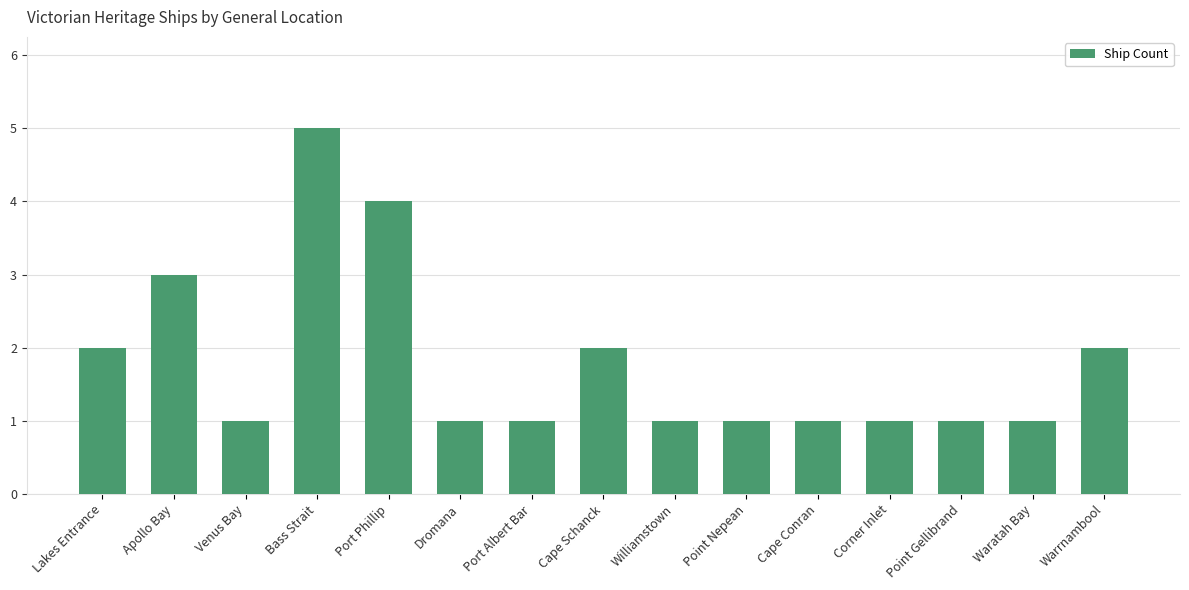

Which label corresponds to the largest value in the chart?

Bass Strait